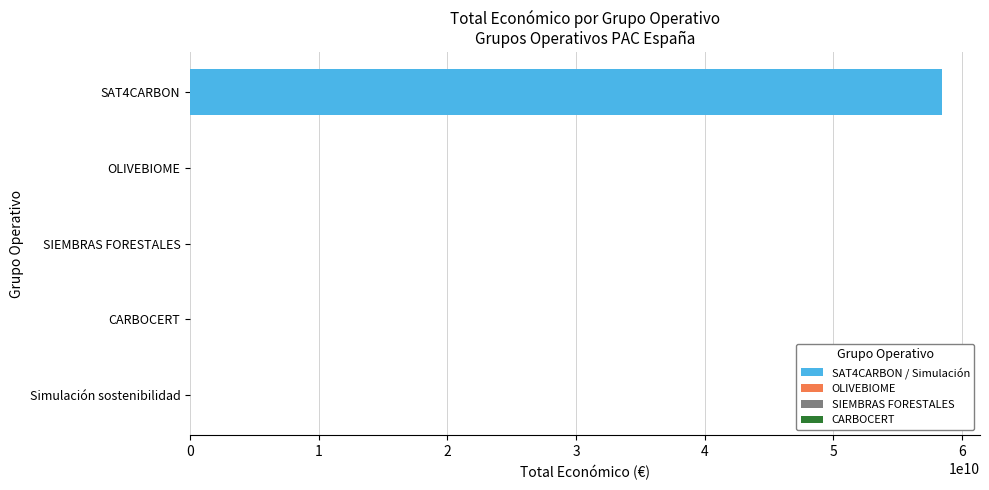

What is the sum of all values?

58478942561